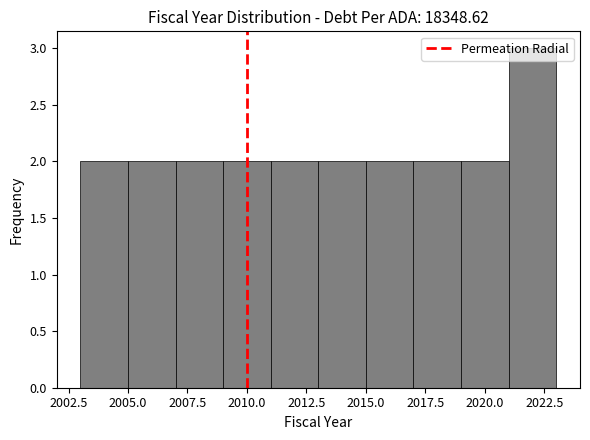

What is the height of the bar covering 2005 to 2007 on the x-axis? The values are not printed on the chart, so give them approximately, as read against the axis.

2